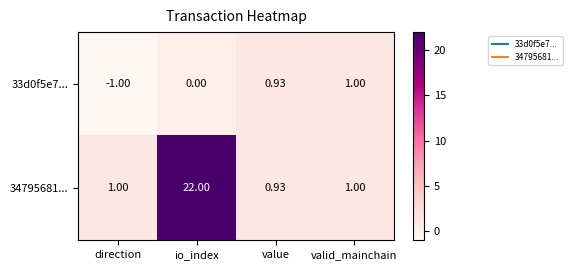

Which series has the widest spread of values?

34795681...